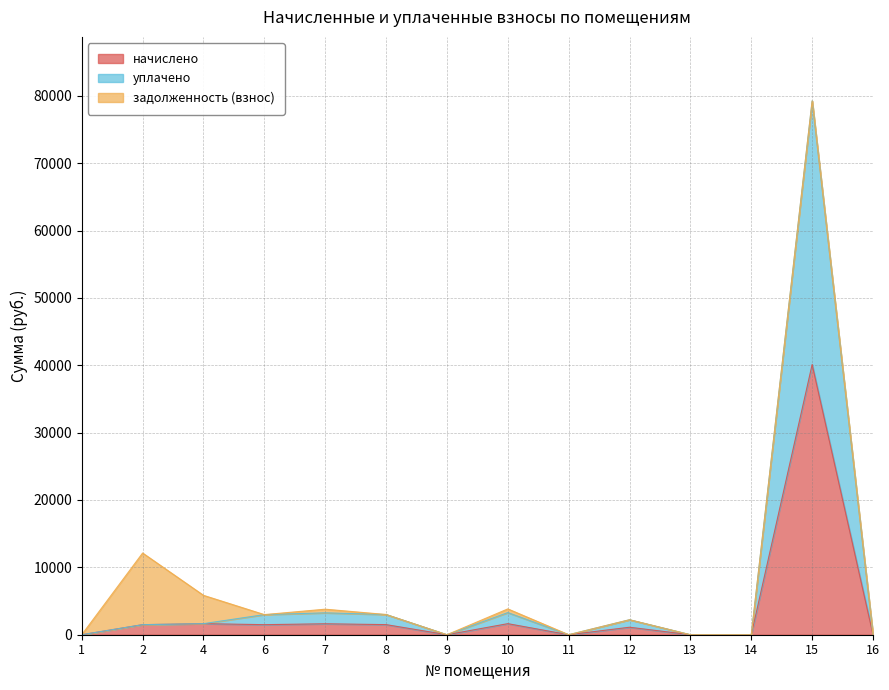

The value of начислено at 16 is 0.0. True or false?

True